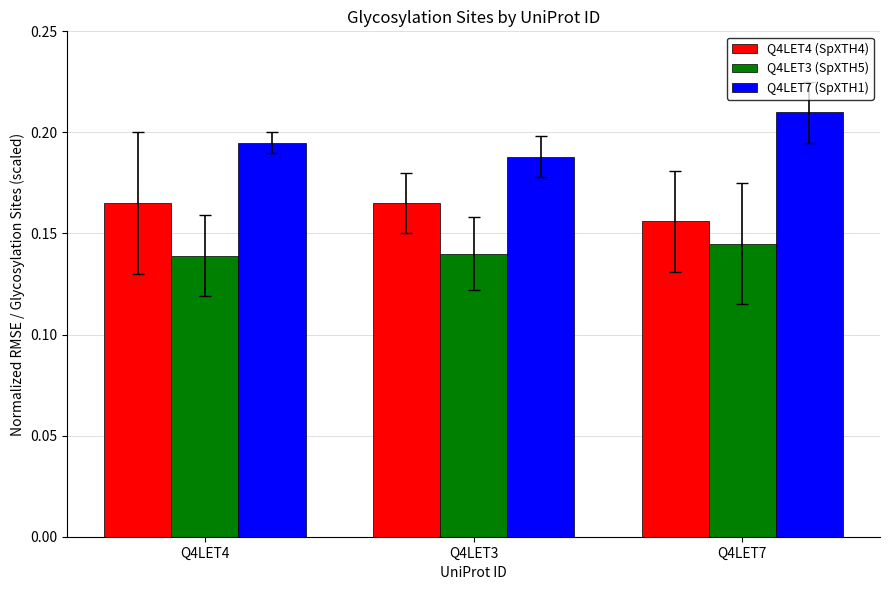

Which series has the largest range (max minus min)?

Q4LET7 (SpXTH1)